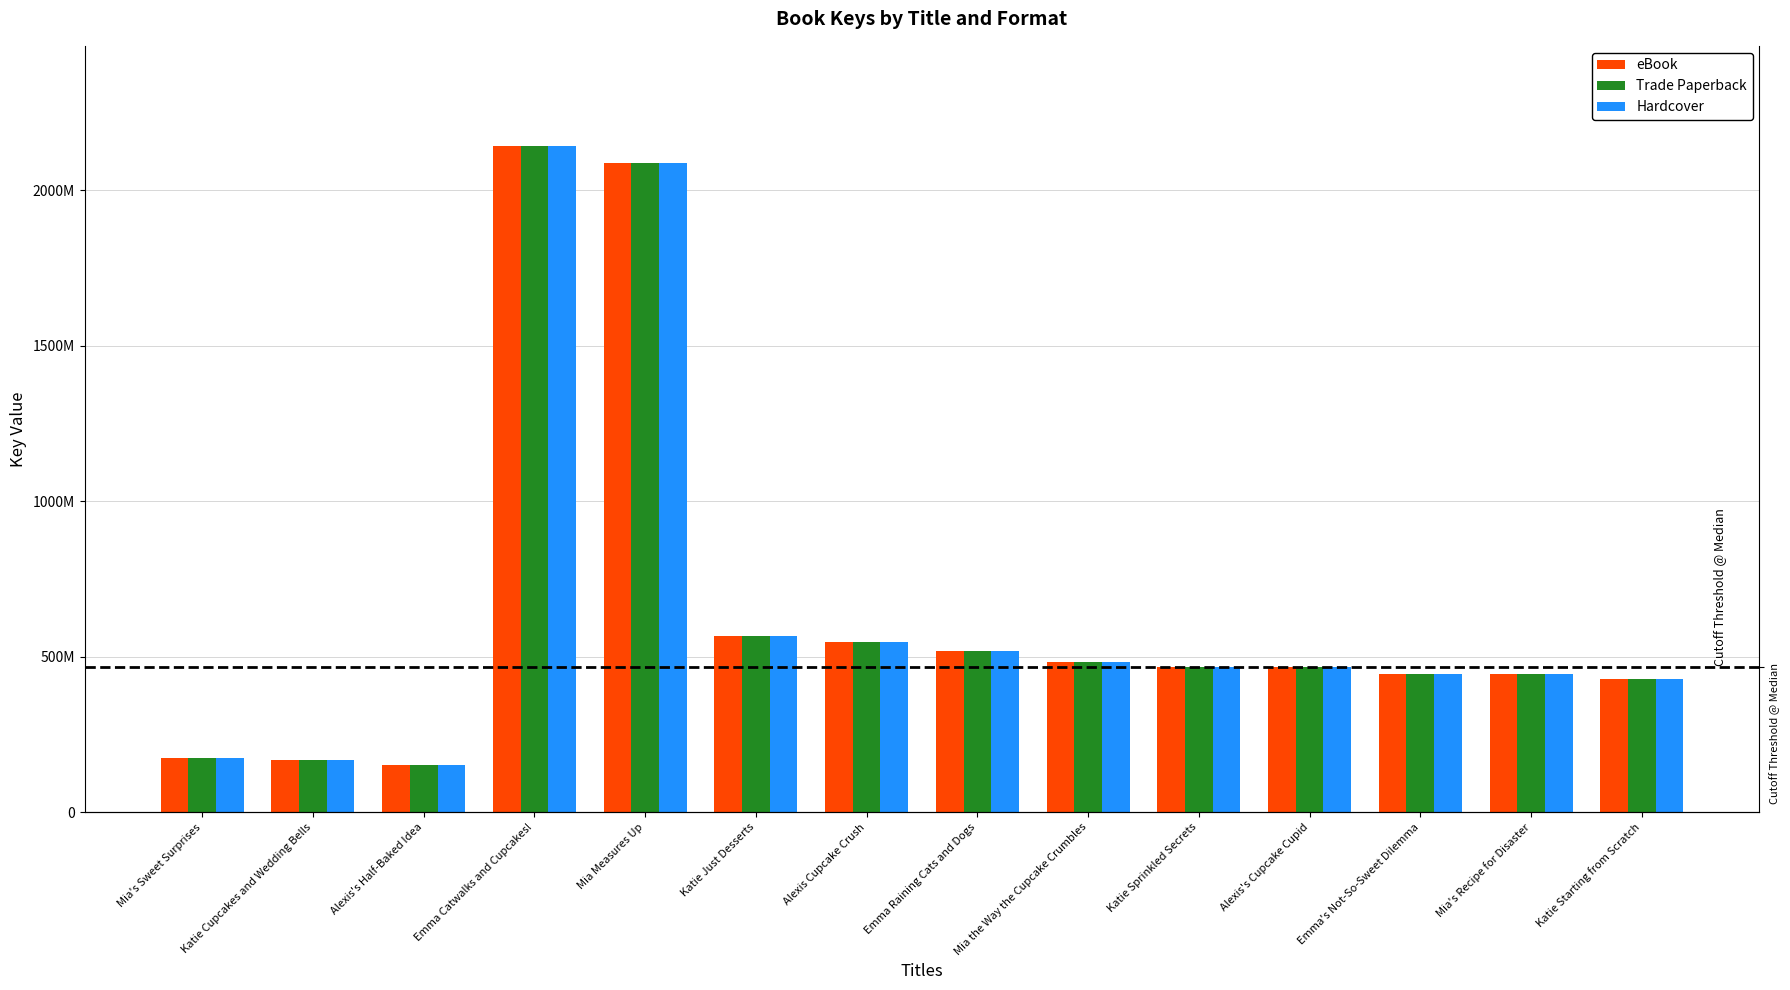

At which label is Hardcover closest to 1146422463?

Katie Just Desserts